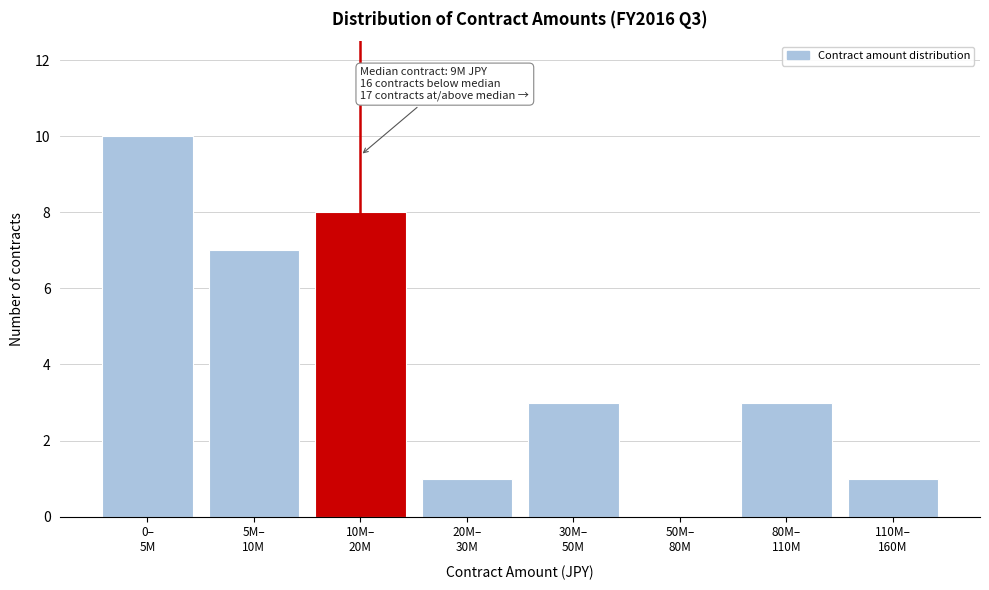

What is the greatest value displayed?

10